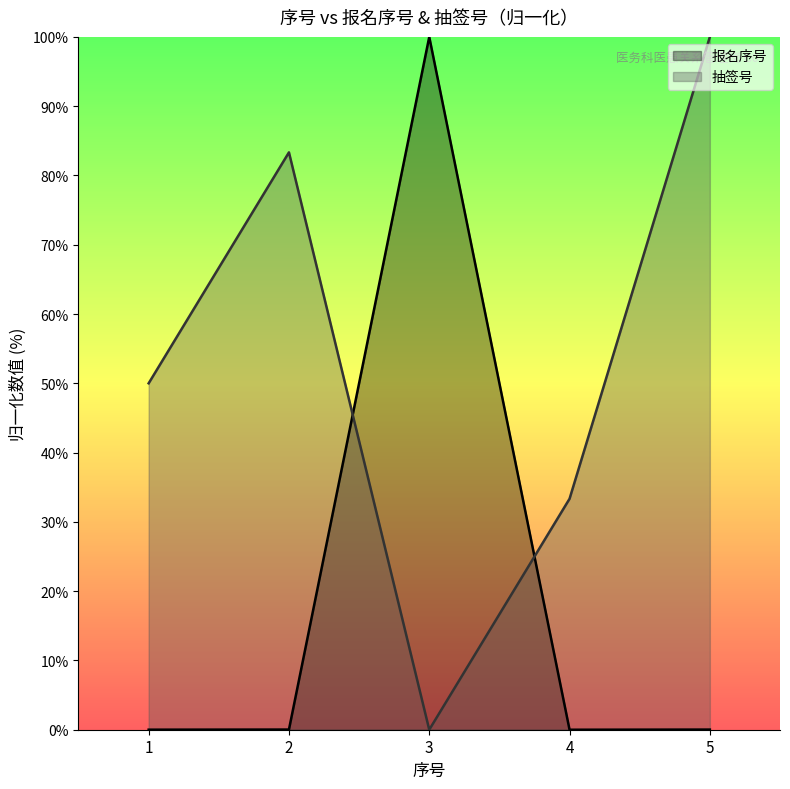

Reading left to right, what are all the values shown in this chart?

报名序号: 0.0	0.0	100.0	0.0	0.0
抽签号: 50.0	83.3	0.0	33.3	100.0